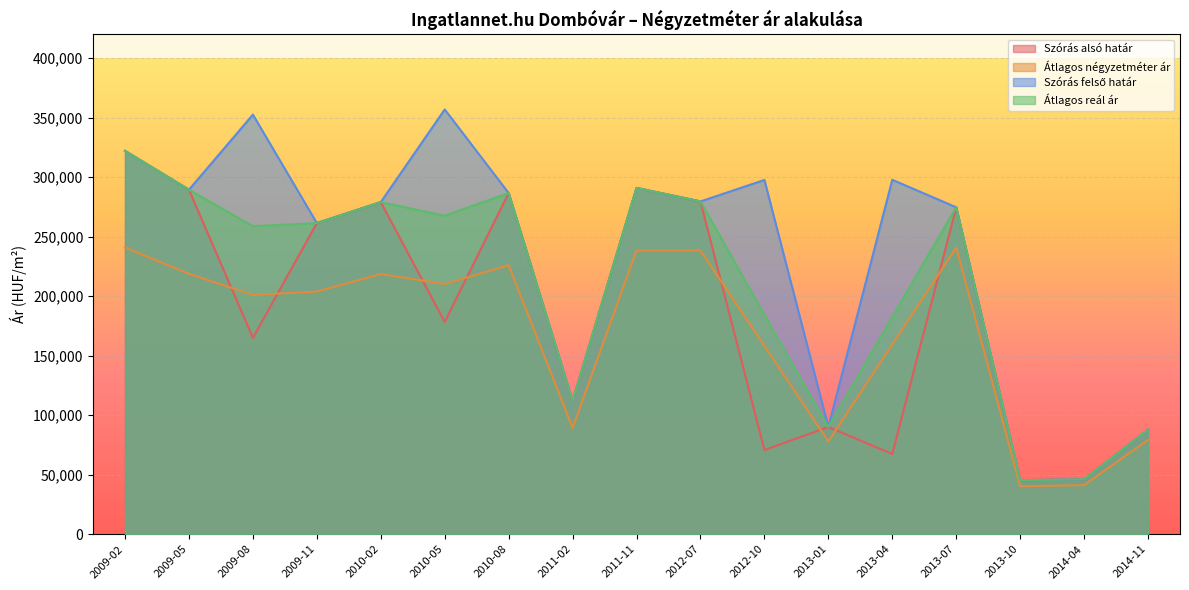

What is the difference between the maximum and minimum values in the Szórás alsó határ series?

276769